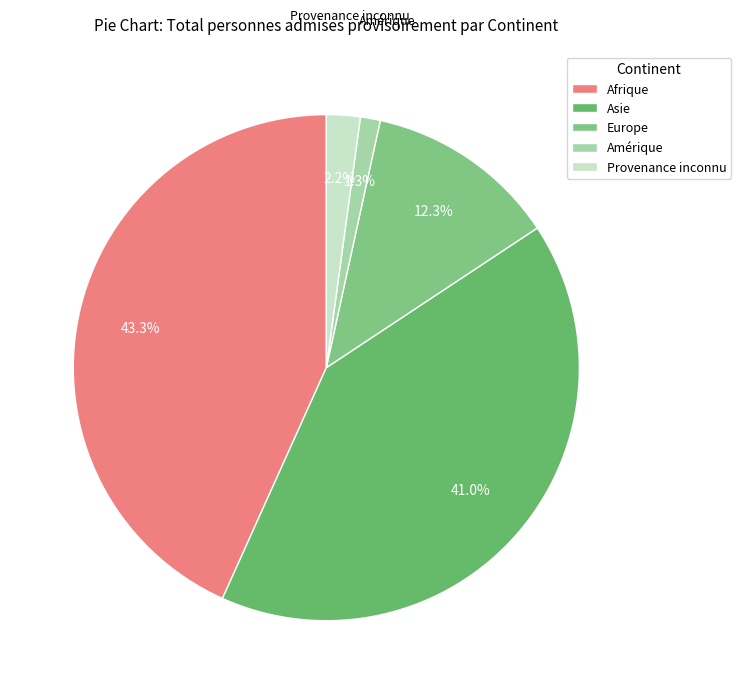

Which category has the biggest portion of the pie?

Afrique